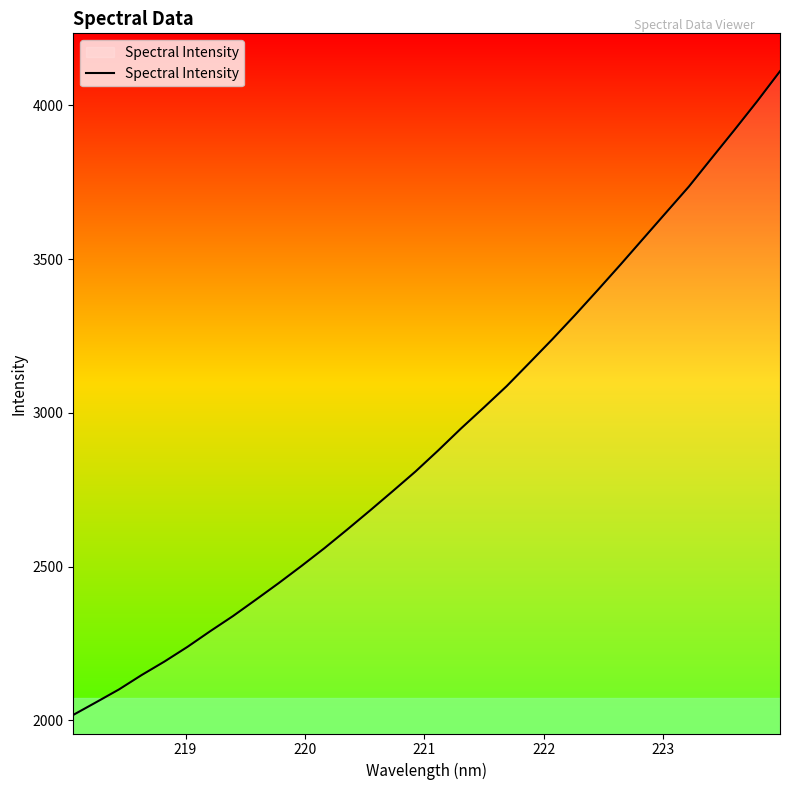

What is the difference between the maximum and minimum values?

2093.5